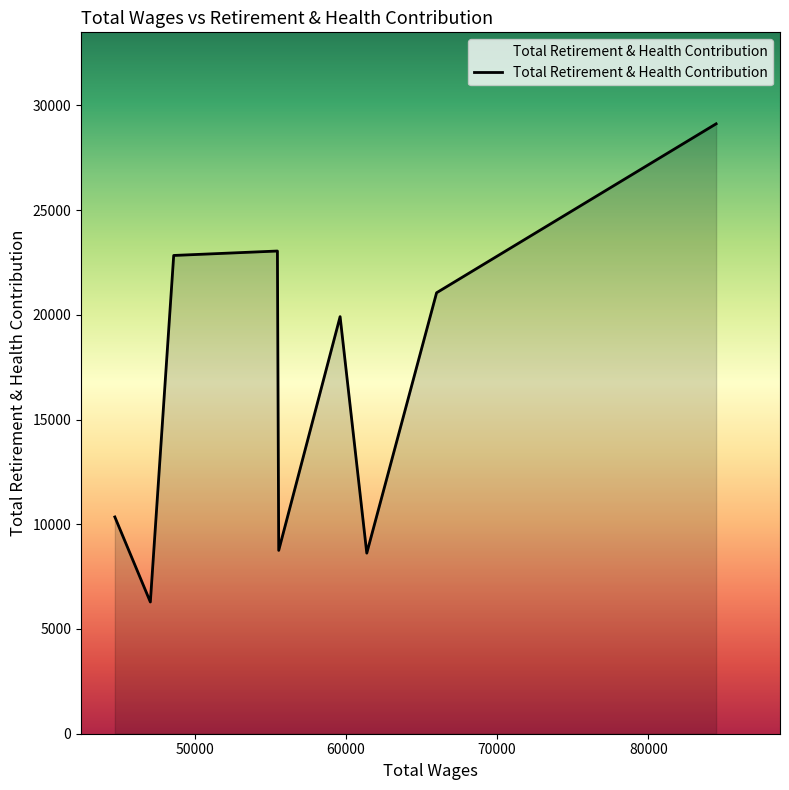

What is the smallest value displayed?

6289